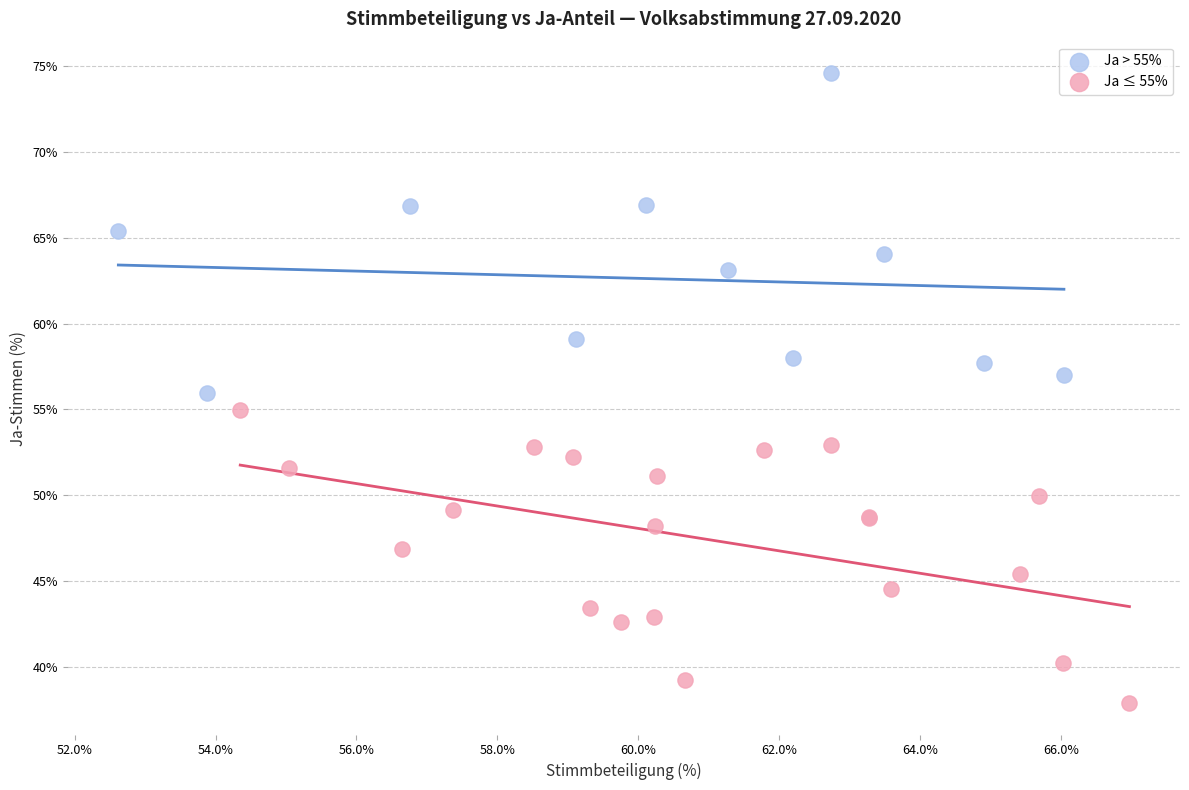

Which series contains the highest Y value?

Ja > 55%